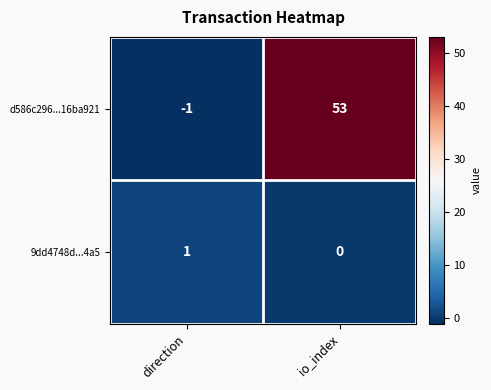

Reading left to right, transcribe all the data shown in this chart.

d586c296...16ba921: -1	53
9dd4748d...4a5: 1	0